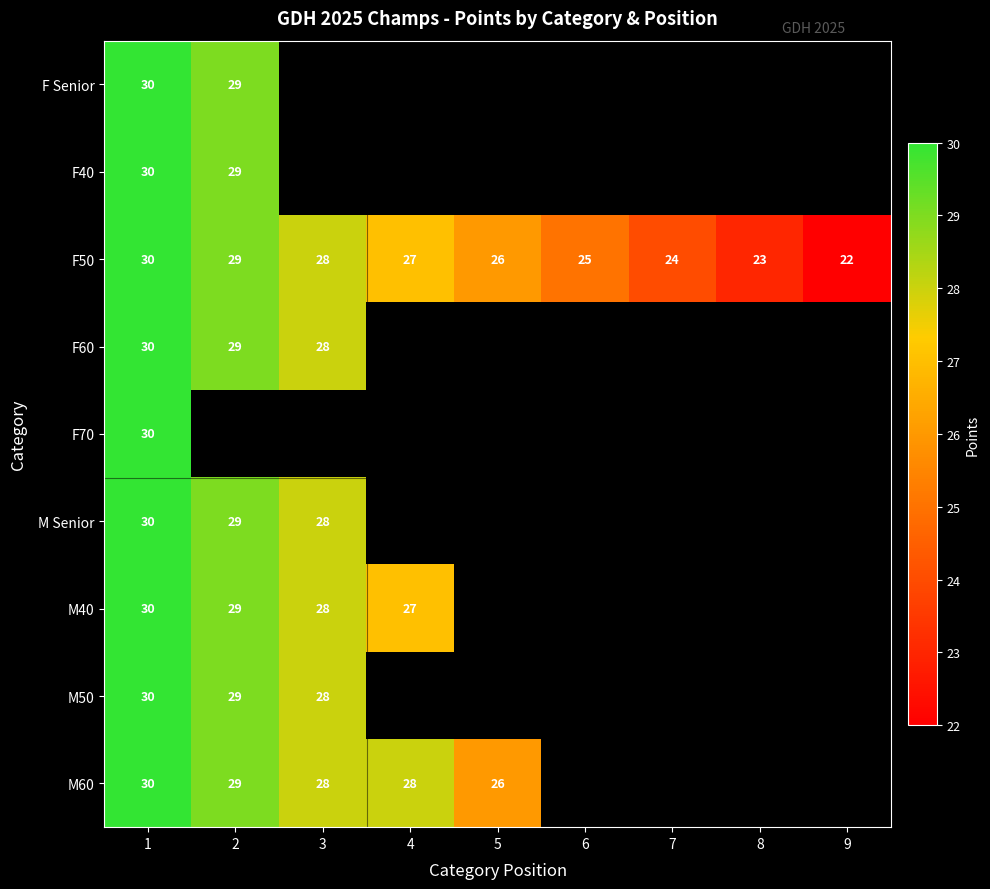

True or false: M60 has a value of 10 at 2.

False